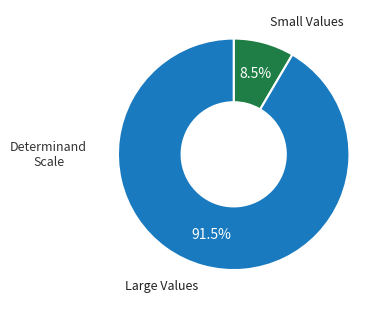

How many slices are in this pie chart?

2